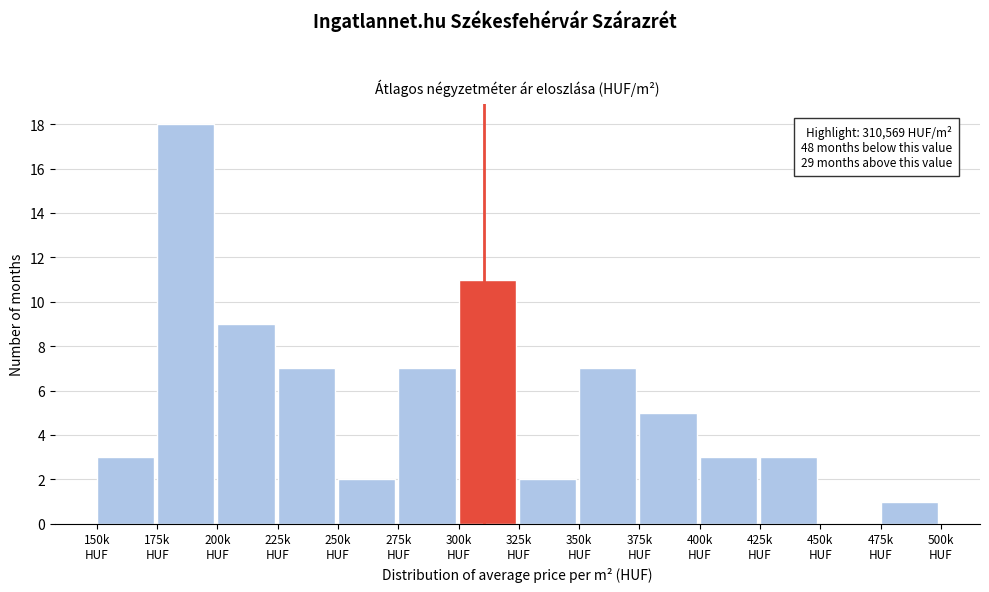

What is the maximum value shown in the chart?

18